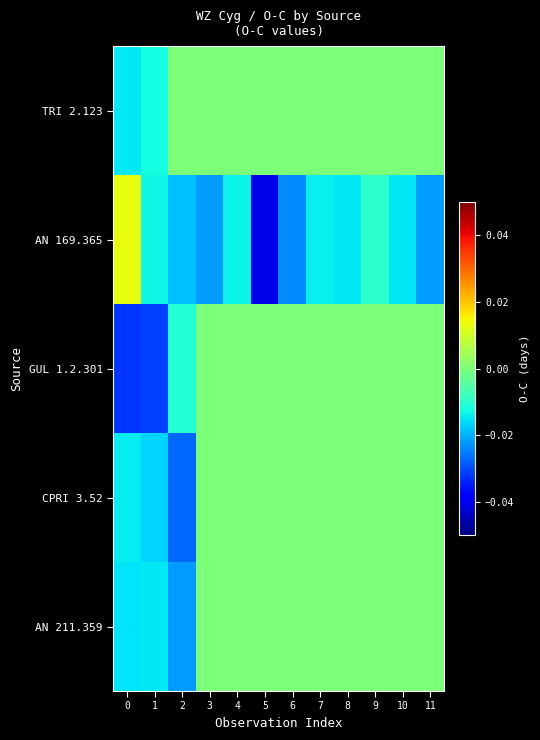

List the series in order of their peak value, lowest first.

TRI 2.123, GUL 1.2.301, CPRI 3.52, AN 211.359, AN 169.365